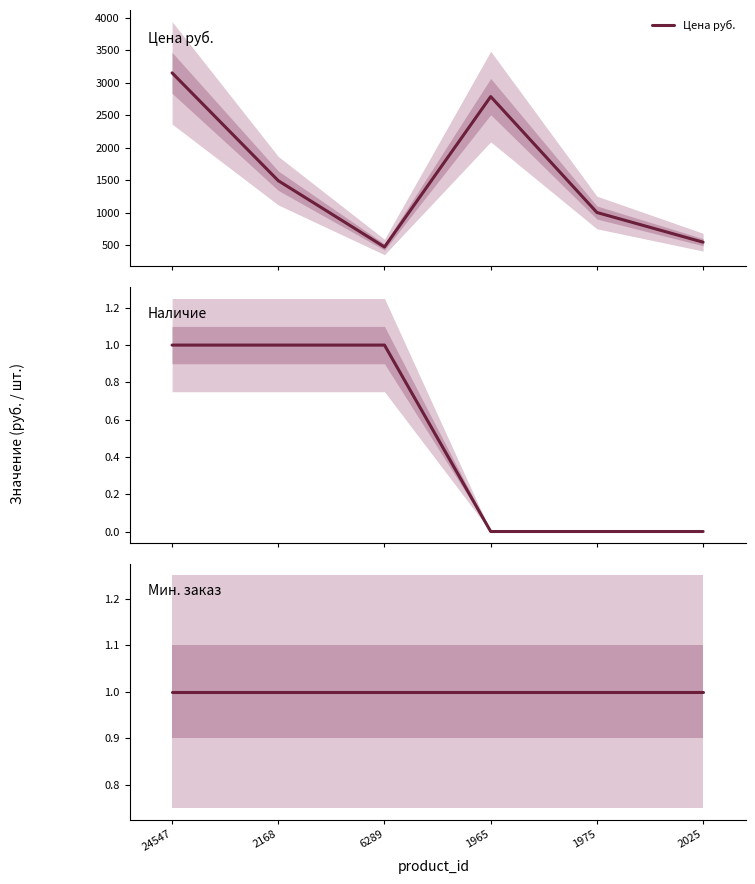

True or false: Наличие has a value of 1 at 24547.

True